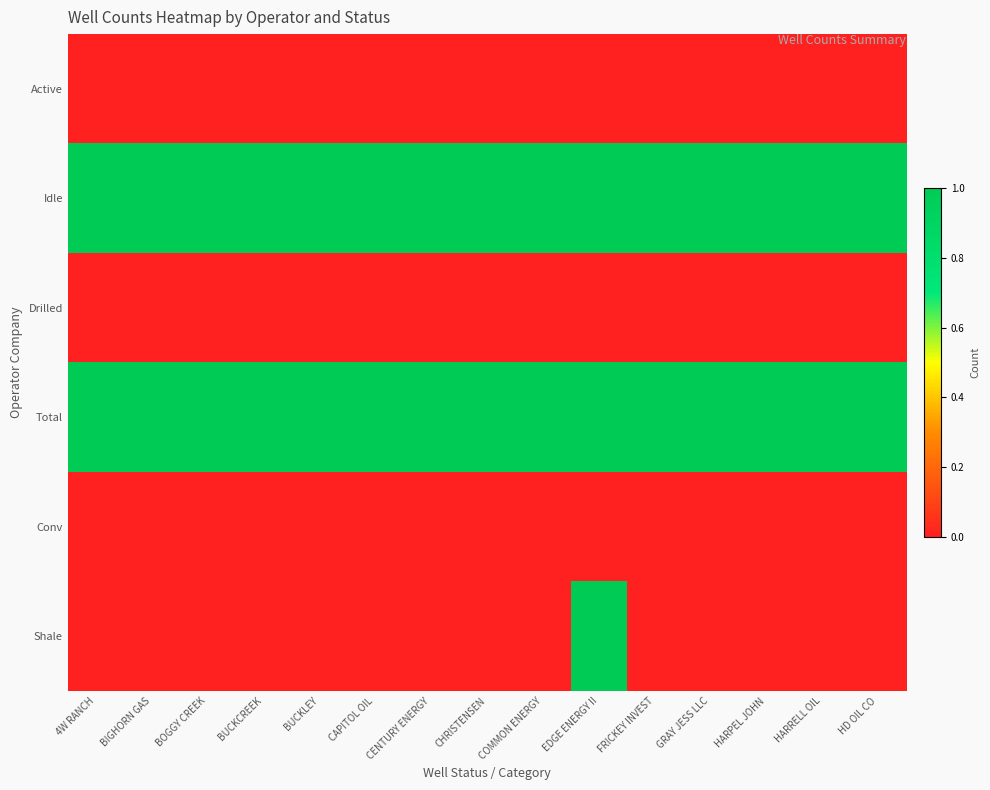

Reading left to right, extract all data points from this chart.

Active: 4W RANCH=0	BIGHORN GAS=0	BOGGY CREEK=0	BUCKCREEK=0	BUCKLEY=0	CAPITOL OIL=0	CENTURY ENERGY=0	CHRISTENSEN=0	COMMON ENERGY=0	EDGE ENERGY II=0	FRICKEY INVEST=0	GRAY JESS LLC=0	HARPEL JOHN=0	HARRELL OIL=0	HD OIL CO=0
Idle: 4W RANCH=1	BIGHORN GAS=1	BOGGY CREEK=1	BUCKCREEK=1	BUCKLEY=1	CAPITOL OIL=1	CENTURY ENERGY=1	CHRISTENSEN=1	COMMON ENERGY=1	EDGE ENERGY II=1	FRICKEY INVEST=1	GRAY JESS LLC=1	HARPEL JOHN=1	HARRELL OIL=1	HD OIL CO=1
Drilled: 4W RANCH=0	BIGHORN GAS=0	BOGGY CREEK=0	BUCKCREEK=0	BUCKLEY=0	CAPITOL OIL=0	CENTURY ENERGY=0	CHRISTENSEN=0	COMMON ENERGY=0	EDGE ENERGY II=0	FRICKEY INVEST=0	GRAY JESS LLC=0	HARPEL JOHN=0	HARRELL OIL=0	HD OIL CO=0
Total: 4W RANCH=1	BIGHORN GAS=1	BOGGY CREEK=1	BUCKCREEK=1	BUCKLEY=1	CAPITOL OIL=1	CENTURY ENERGY=1	CHRISTENSEN=1	COMMON ENERGY=1	EDGE ENERGY II=1	FRICKEY INVEST=1	GRAY JESS LLC=1	HARPEL JOHN=1	HARRELL OIL=1	HD OIL CO=1
Conv: 4W RANCH=0	BIGHORN GAS=0	BOGGY CREEK=0	BUCKCREEK=0	BUCKLEY=0	CAPITOL OIL=0	CENTURY ENERGY=0	CHRISTENSEN=0	COMMON ENERGY=0	EDGE ENERGY II=0	FRICKEY INVEST=0	GRAY JESS LLC=0	HARPEL JOHN=0	HARRELL OIL=0	HD OIL CO=0
Shale: 4W RANCH=0	BIGHORN GAS=0	BOGGY CREEK=0	BUCKCREEK=0	BUCKLEY=0	CAPITOL OIL=0	CENTURY ENERGY=0	CHRISTENSEN=0	COMMON ENERGY=0	EDGE ENERGY II=1	FRICKEY INVEST=0	GRAY JESS LLC=0	HARPEL JOHN=0	HARRELL OIL=0	HD OIL CO=0